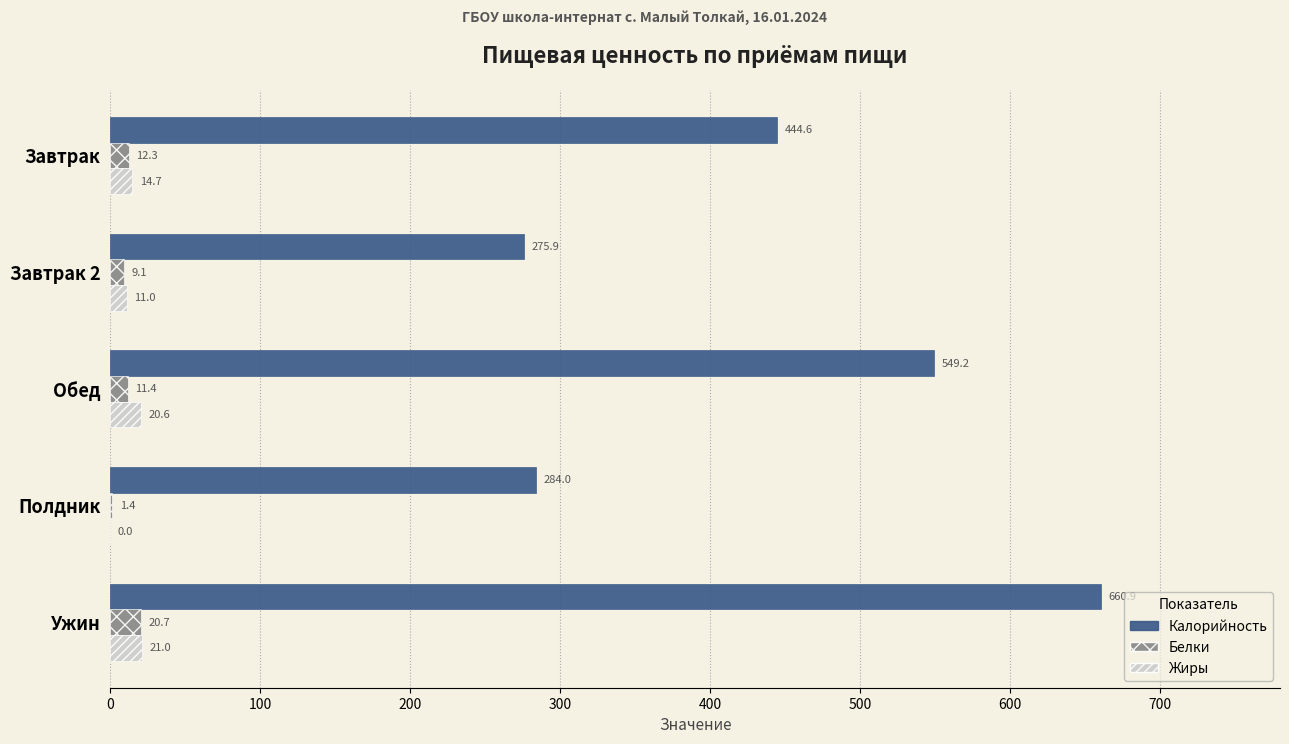

Is the value of Калорийность at Полдник greater than the value of Белки at Завтрак?

Yes